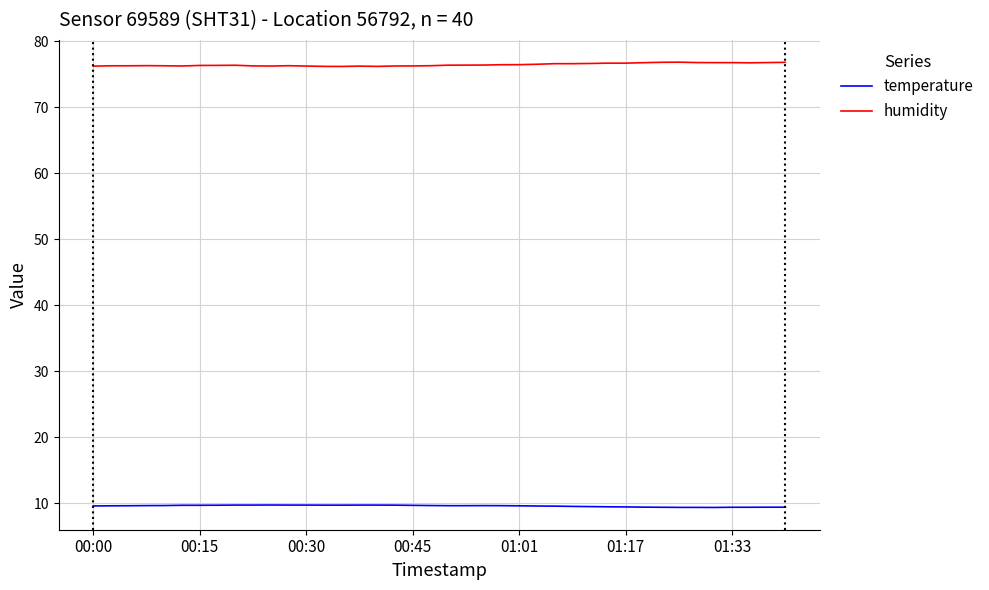

Does the chart have visible grid lines?

Yes